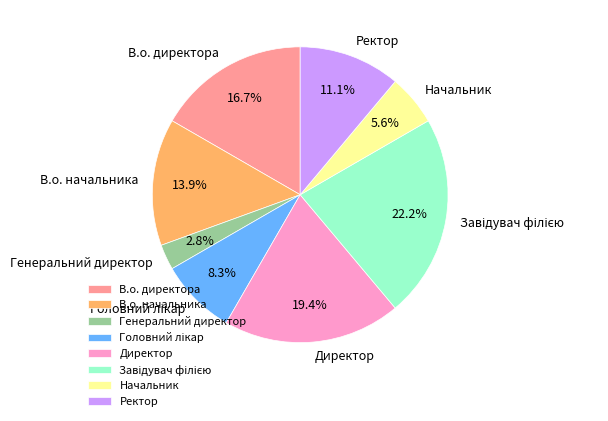

To the nearest percent, what percentage of the pie is В.о. директора?

17%